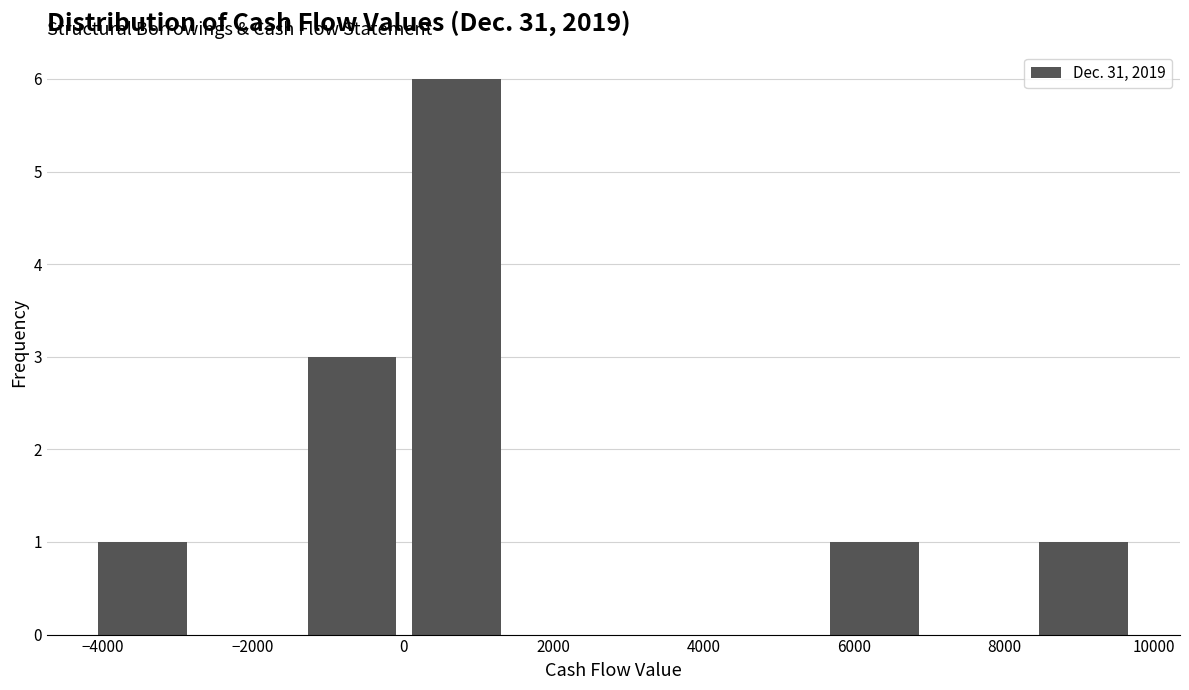

Reading left to right, transcribe this chart: for each bar, give the range it covers on the x-axis and its height. Neither the bar edges nor the heights are printed on the chart, so give them approximately, as read against the axes.

-4200 to -2800: 1
-2800 to -1400: 0
-1400 to 0: 3
0 to 1400: 6
1400 to 2800: 0
2800 to 4200: 0
4200 to 5600: 0
5600 to 7000: 1
7000 to 8400: 0
8400 to 9800: 1